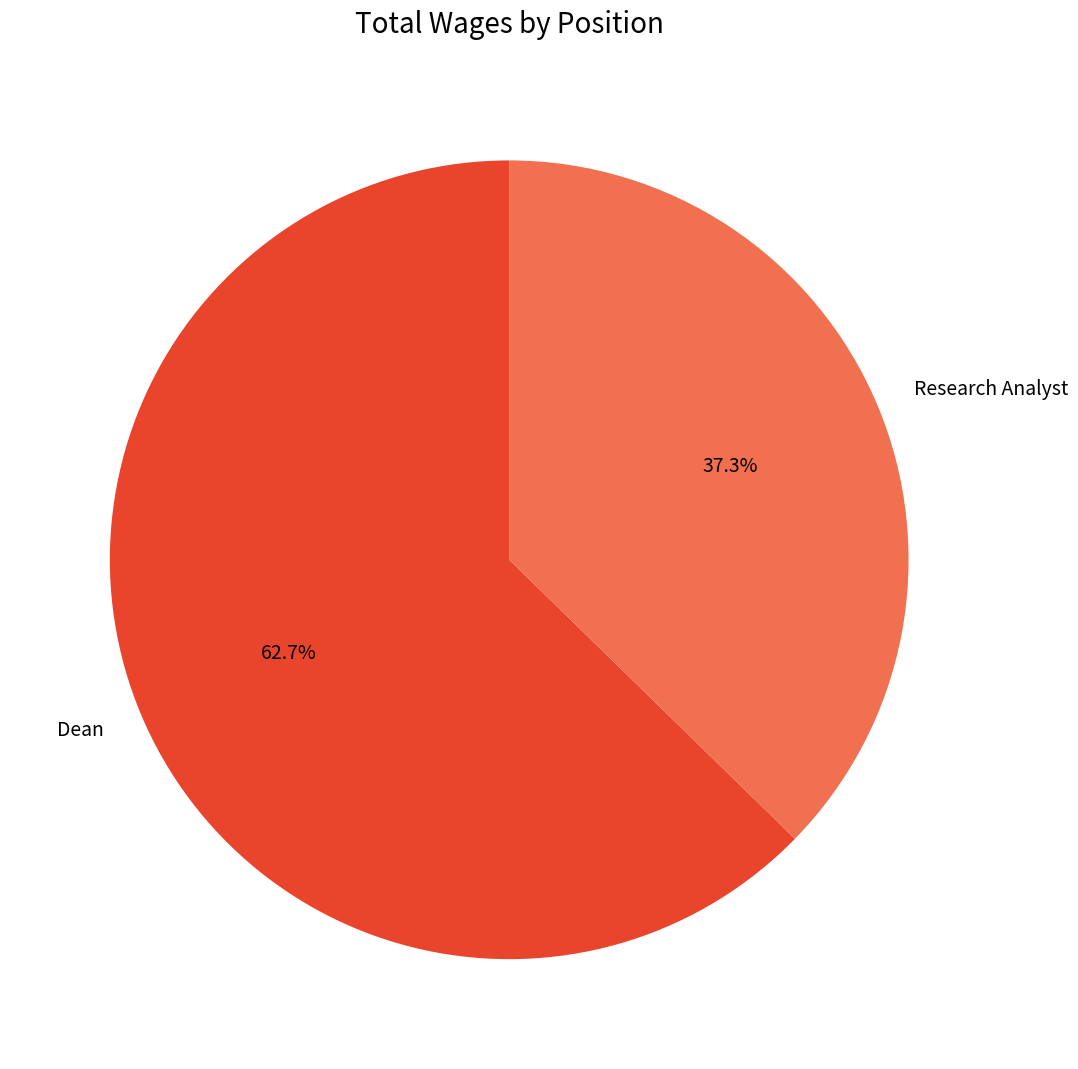

What is the ratio of the value at Dean to the value at Research Analyst?

1.7